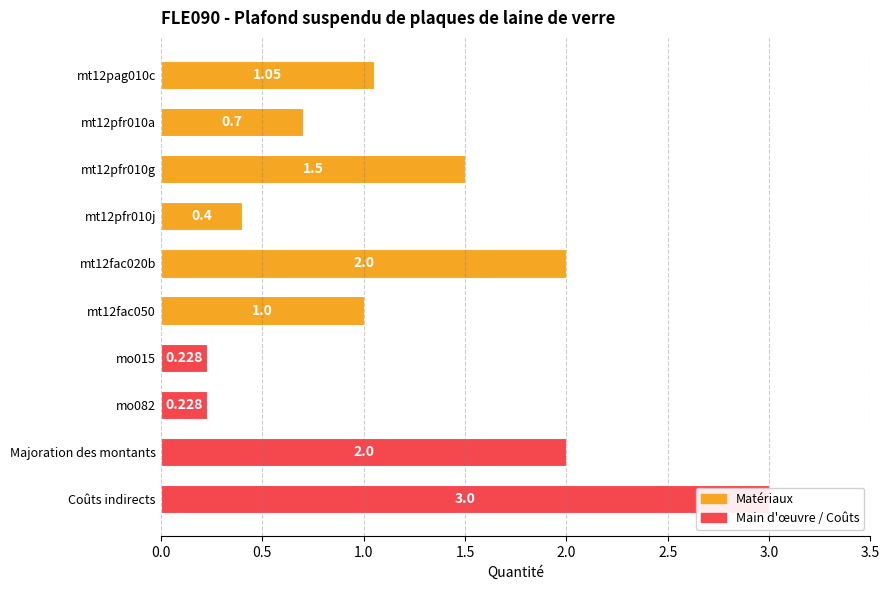

What is the value of the 1st bar from the left?

1.1